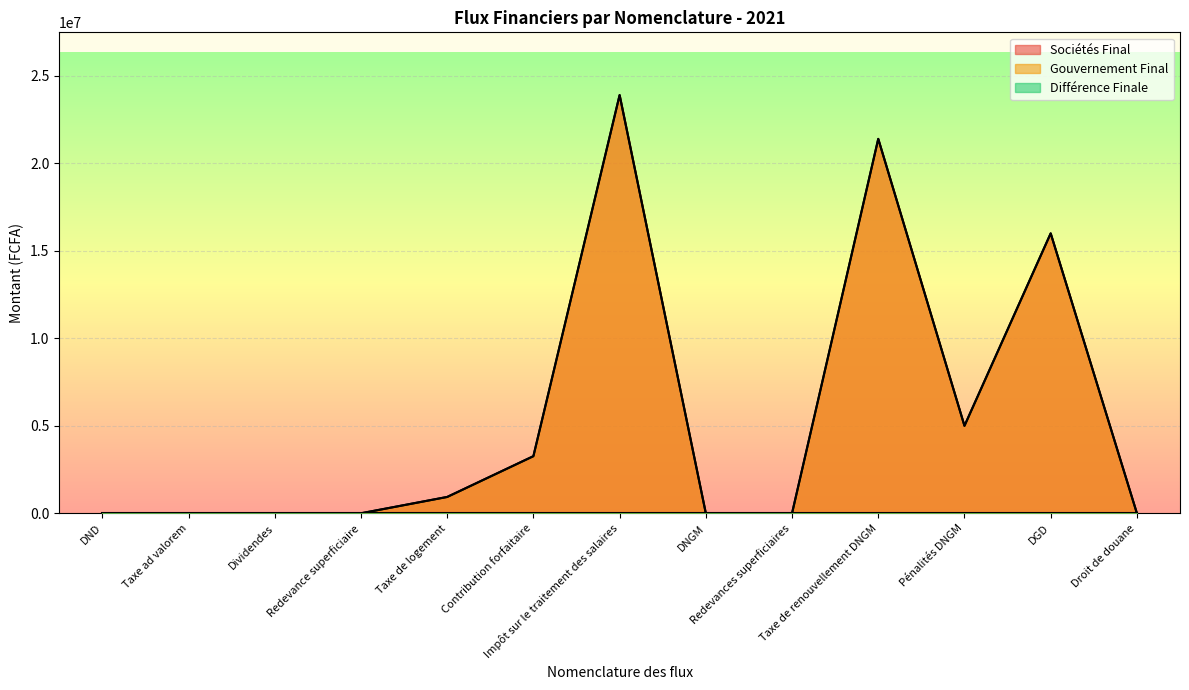

How many values in the Sociétés Final series exceed 0?

6